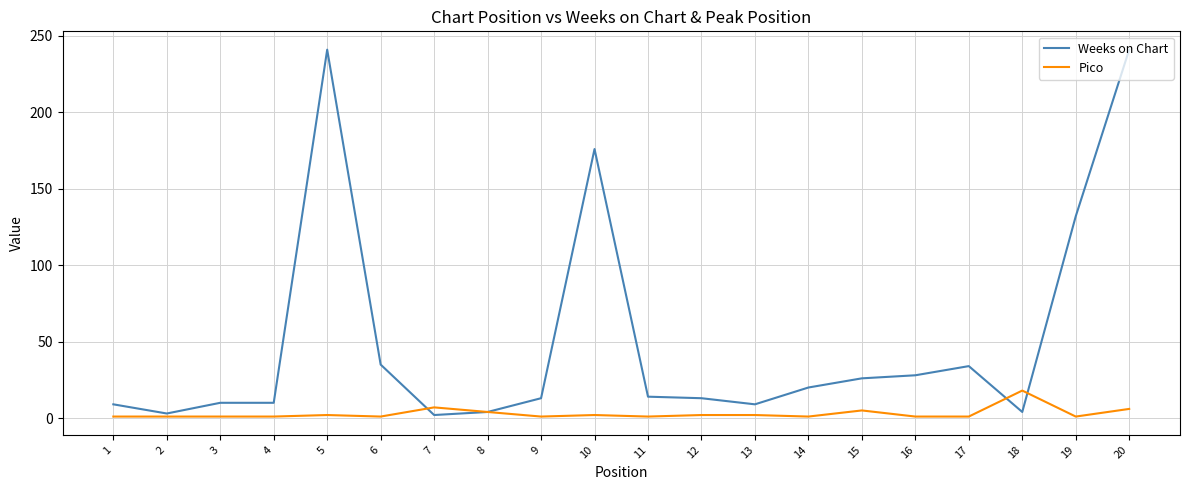

List the series in order of their peak value, lowest first.

Pico, Weeks on Chart